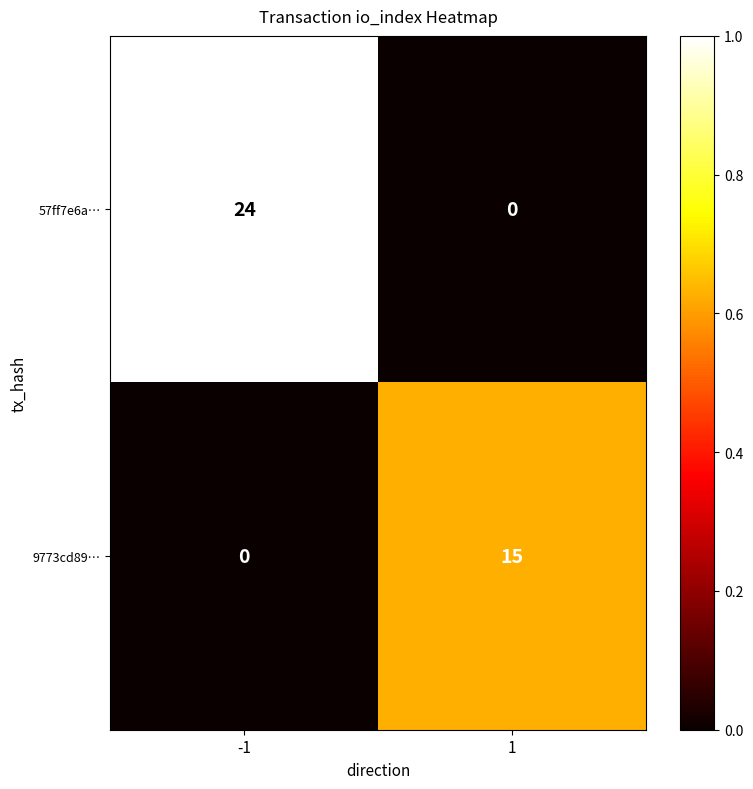

Which series has the largest total across all categories?

row_0